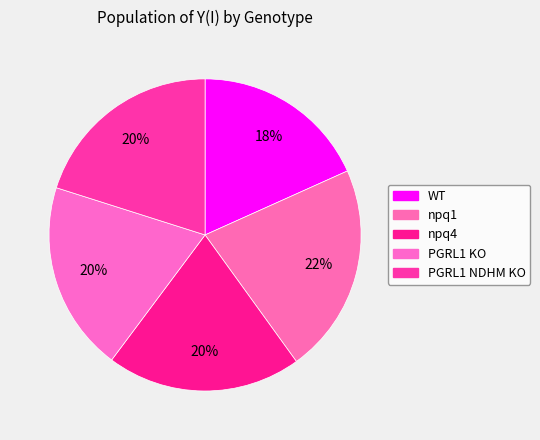

How many slices are in this pie chart?

5